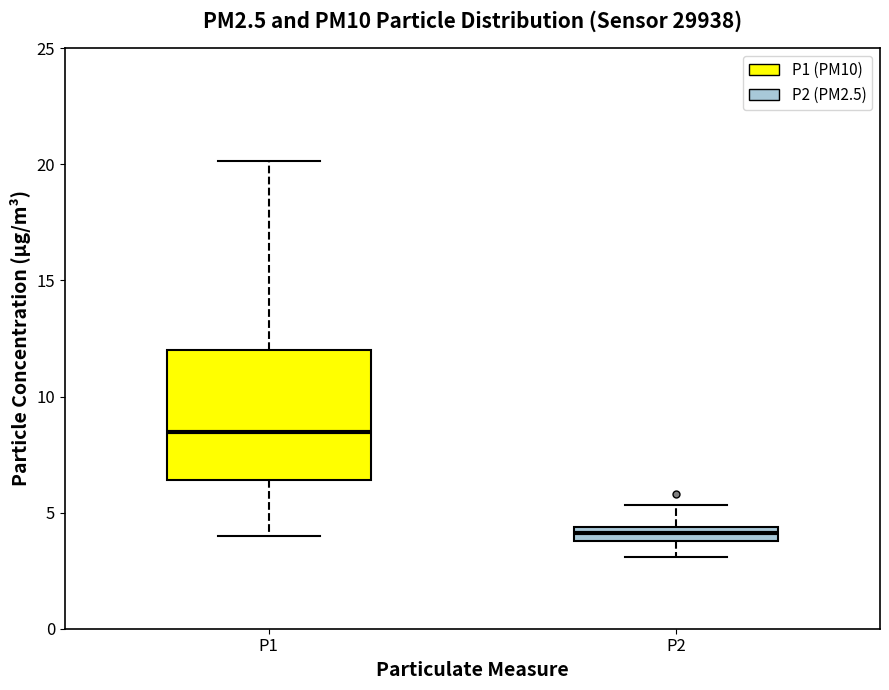

Which box's median line is the highest?

P1